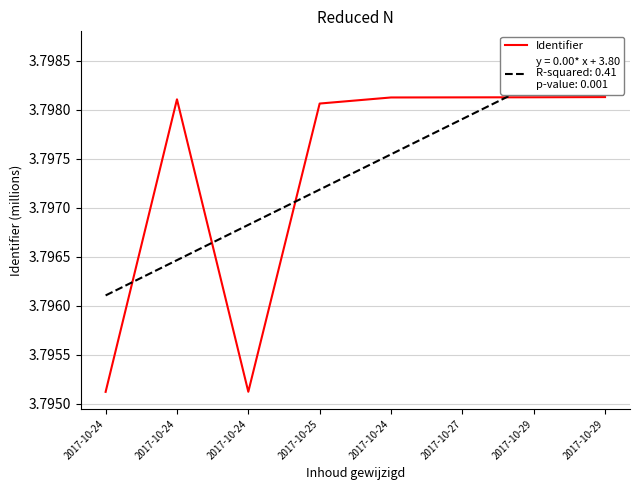

Reading left to right, transcribe all the data shown in this chart.

3.8	3.8	3.8	3.8	3.8	3.8	3.8	3.8